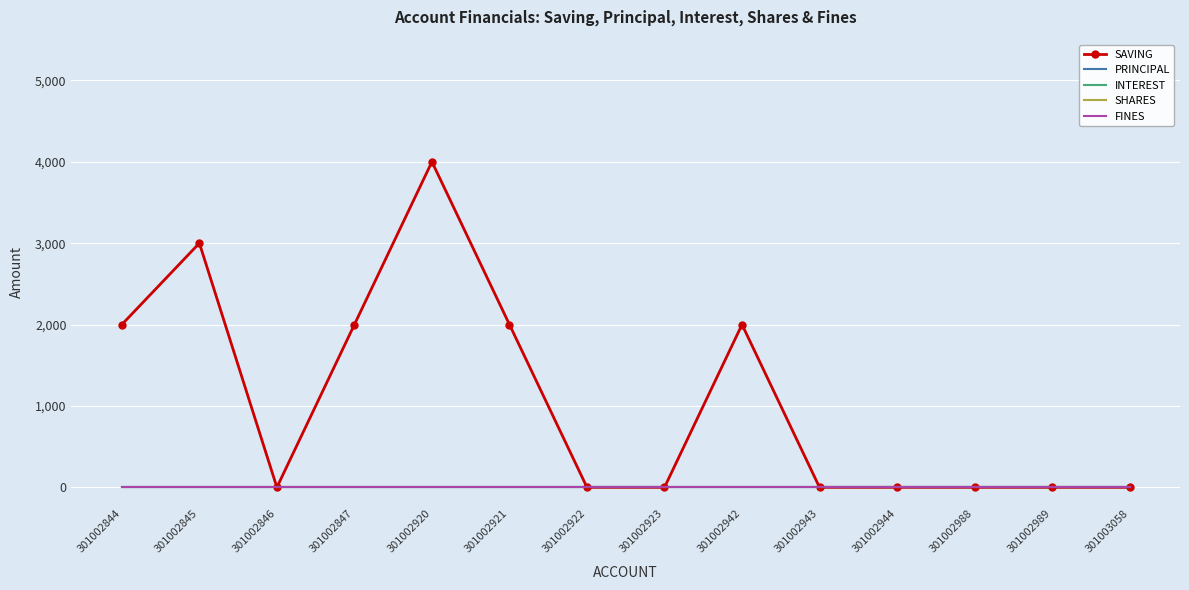

At how many categories does at least one series exceed 1769?

6